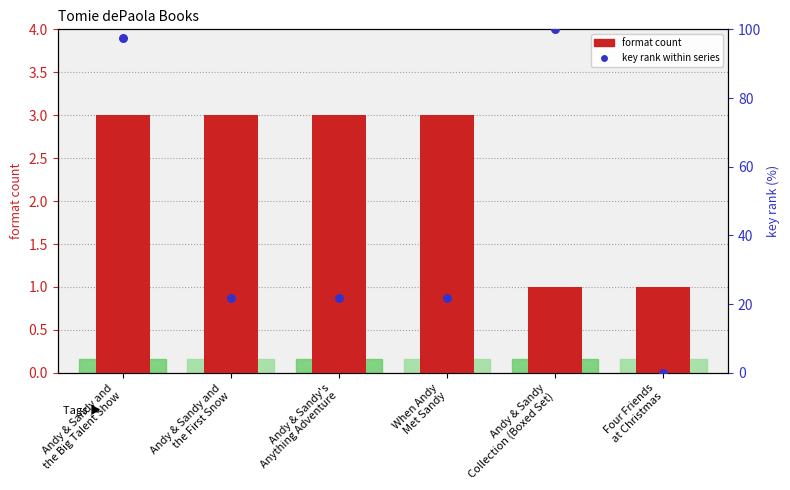

What is the total value across all series at When Andy
Met Sandy?

24.9